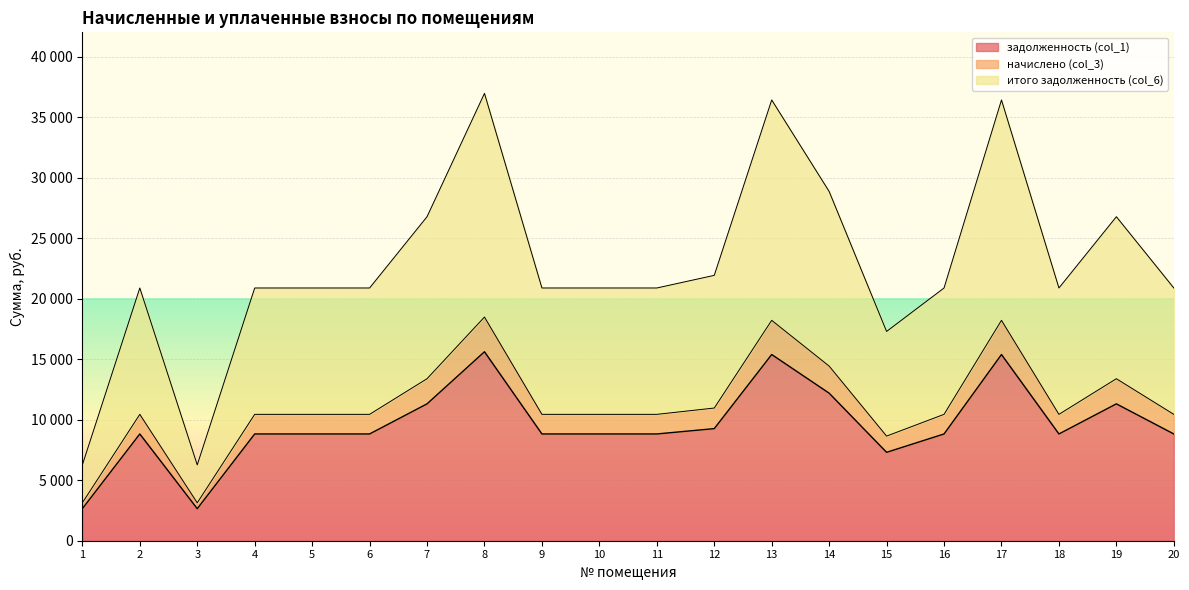

What is the value of the итого задолженность (col_6) point at the 13th from the left?

36414.7